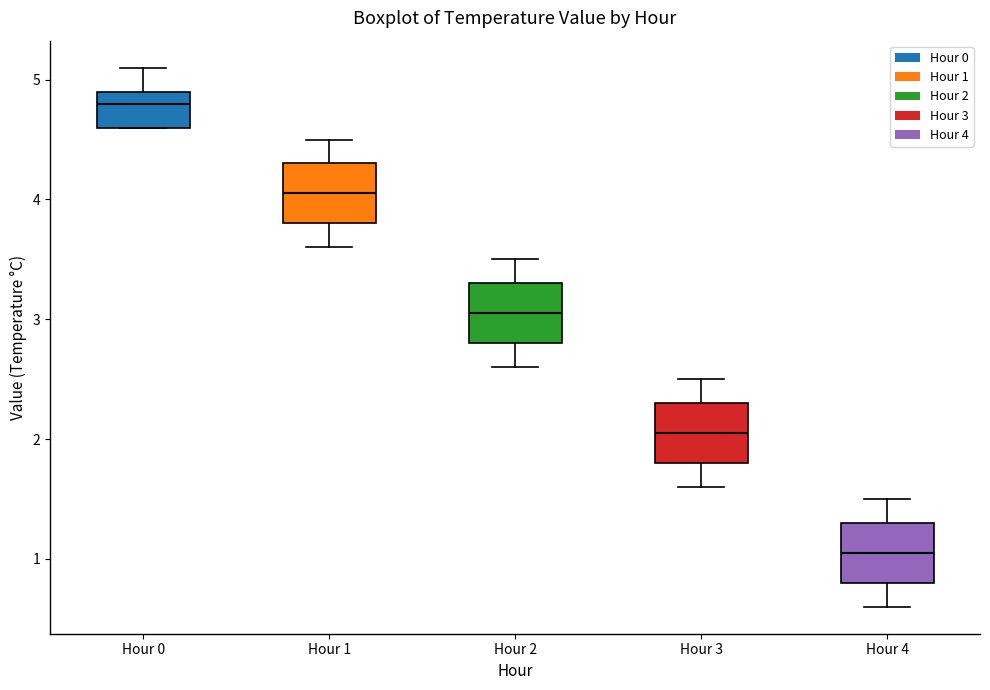

Where is the upper edge of the box for Hour 1 on the y-axis? The values are not printed on the chart, so give them approximately, as read against the axis.

4.3